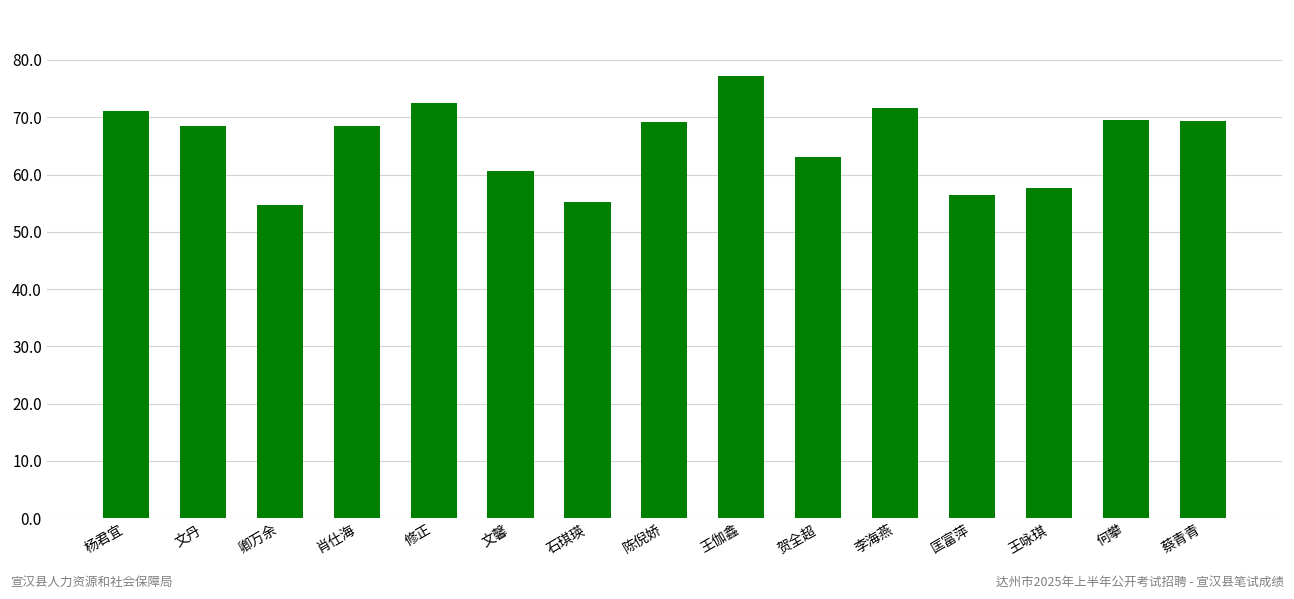

Which label corresponds to the largest value in the chart?

王伽鑫